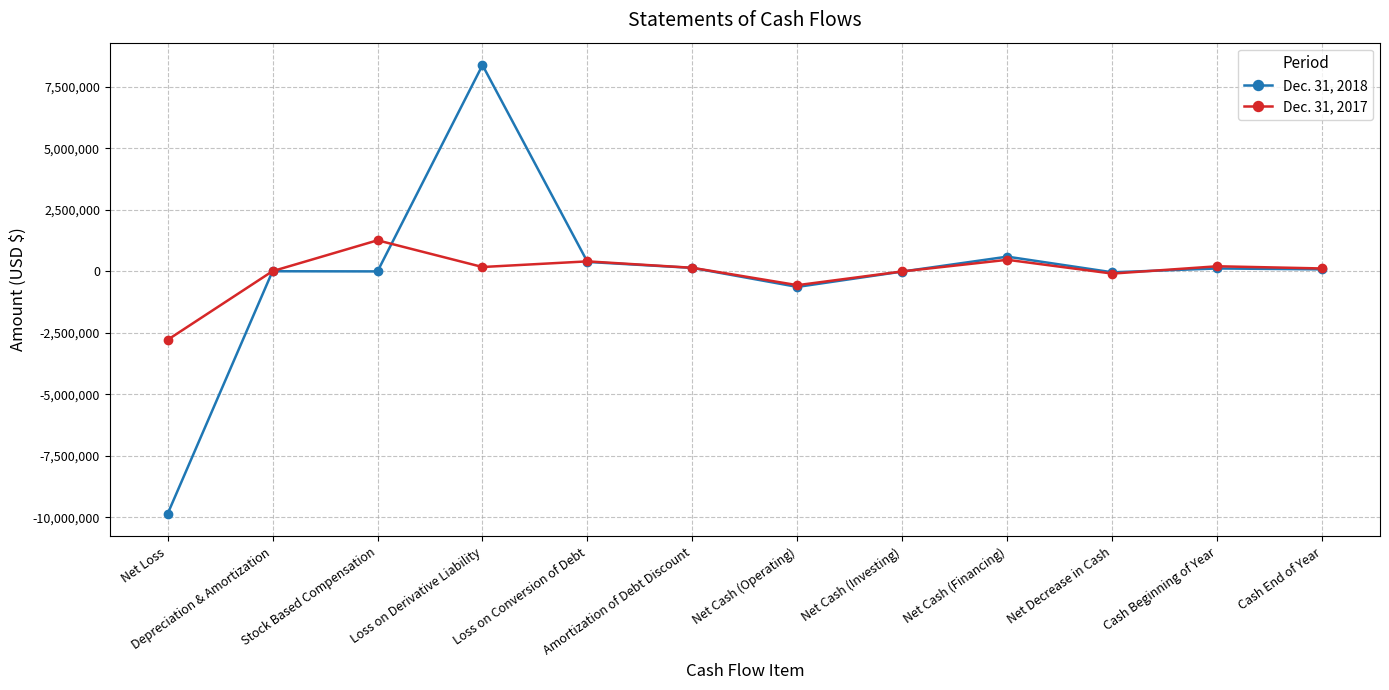

What is the minimum value for Dec. 31, 2018?

-9866829